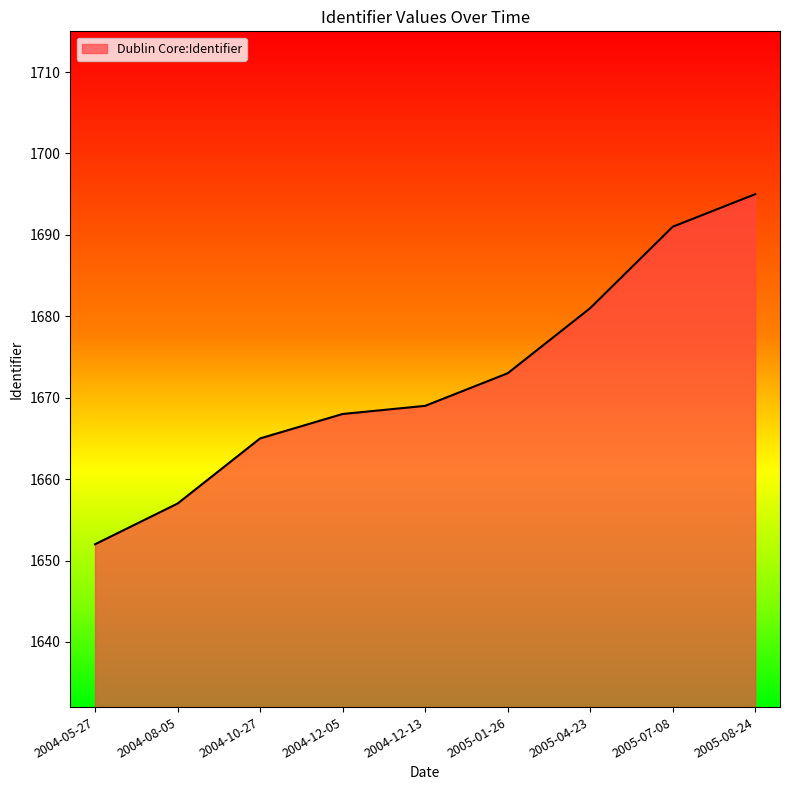

Reading right to left, what are all the values shown in this chart?

2005-08-24=1695	2005-07-08=1691	2005-04-23=1681	2005-01-26=1673	2004-12-13=1669	2004-12-05=1668	2004-10-27=1665	2004-08-05=1657	2004-05-27=1652